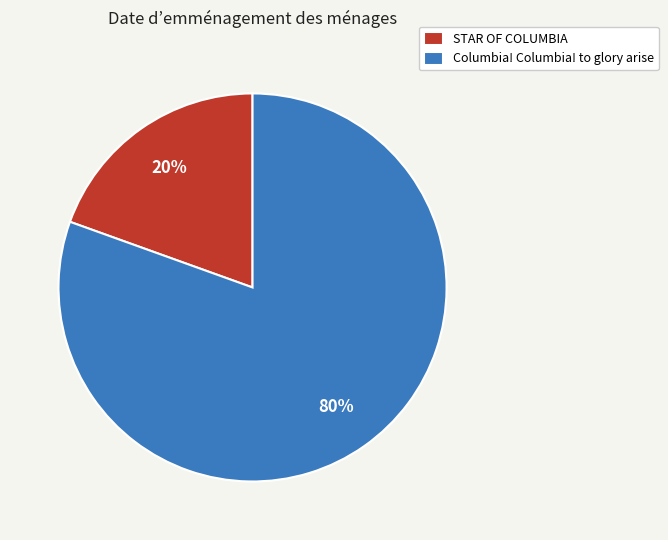

How many segments does this pie chart have?

2